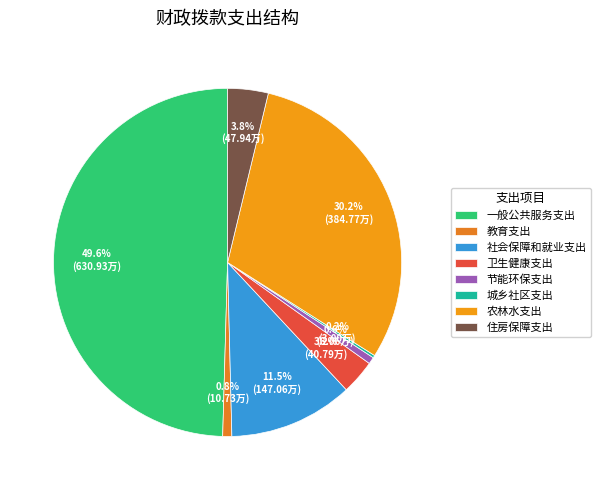

Count the number of slices in the pie.

8